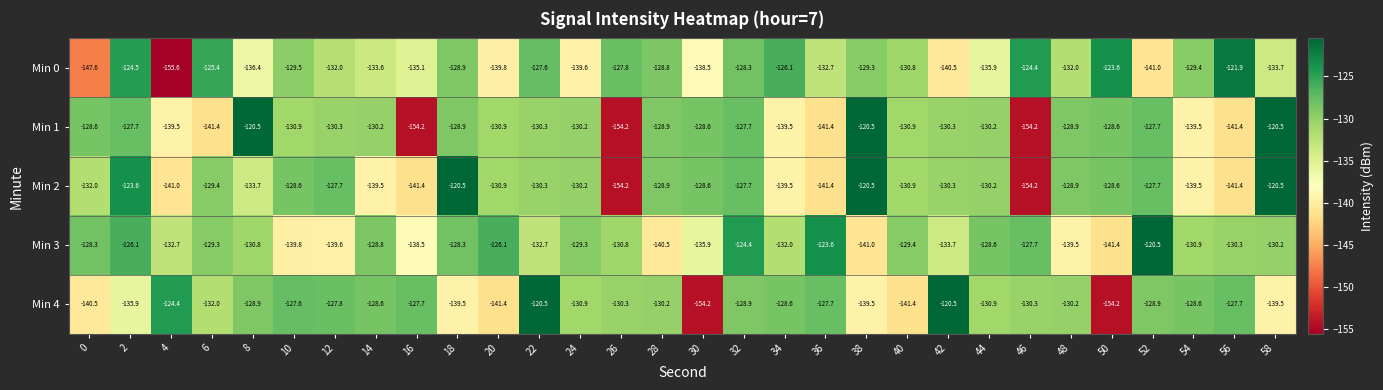

What is the average value of the Min 3 series?

-131.7